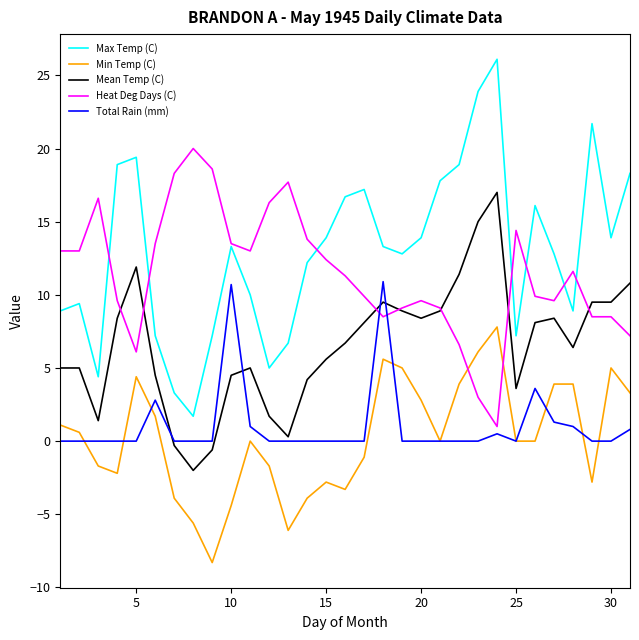

List the series in order of their peak value, highest first.

Max Temp (C), Heat Deg Days (C), Mean Temp (C), Total Rain (mm), Min Temp (C)